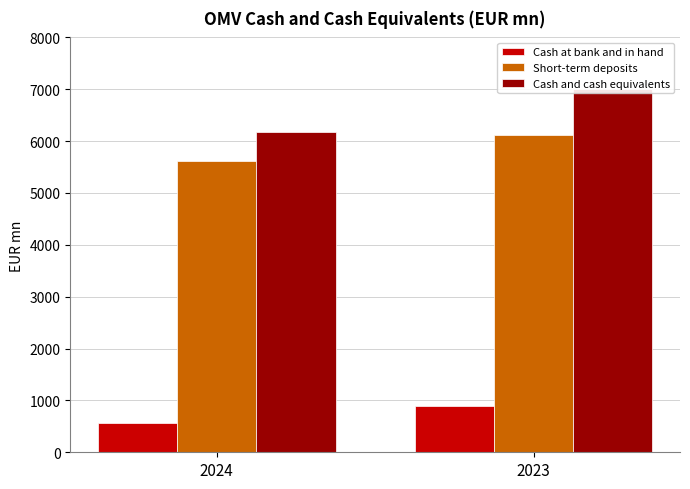

How many bars are there in each group?

3